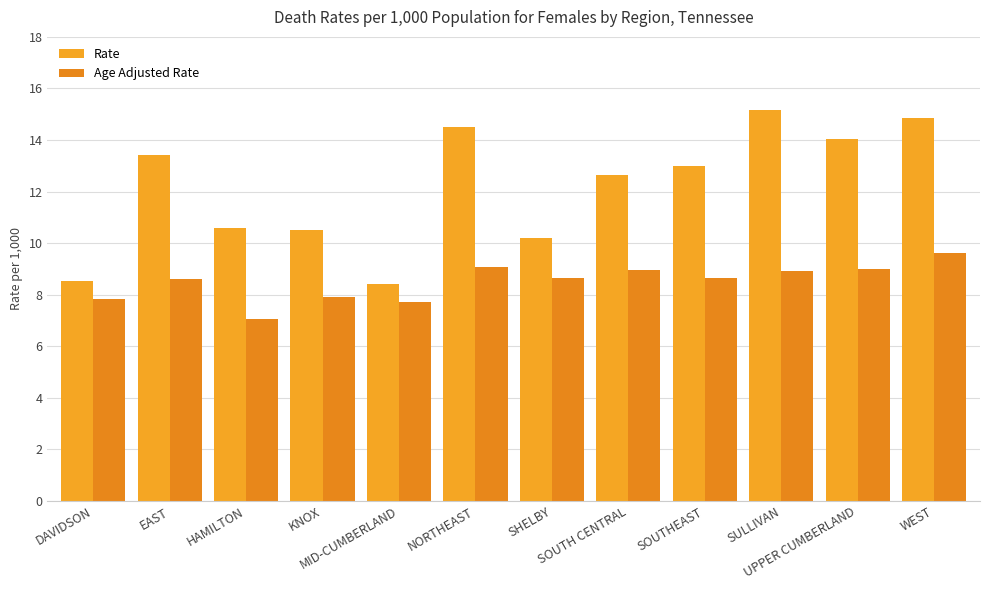

What is the difference between the highest and lowest values at EAST?

4.8